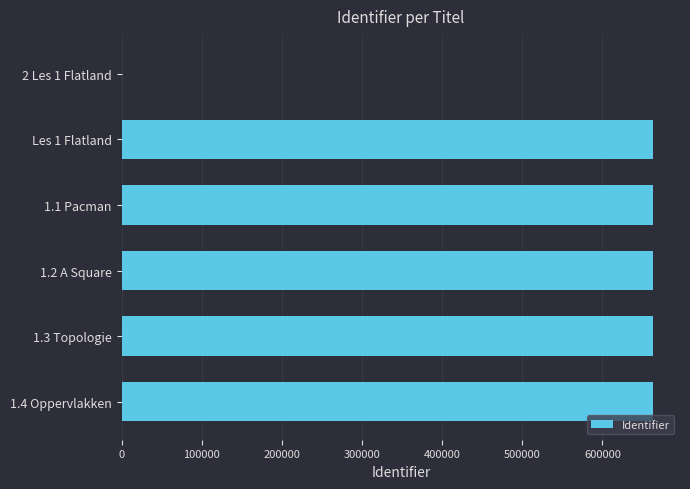

At which label is the value closest to 331823?

1.1 Pacman